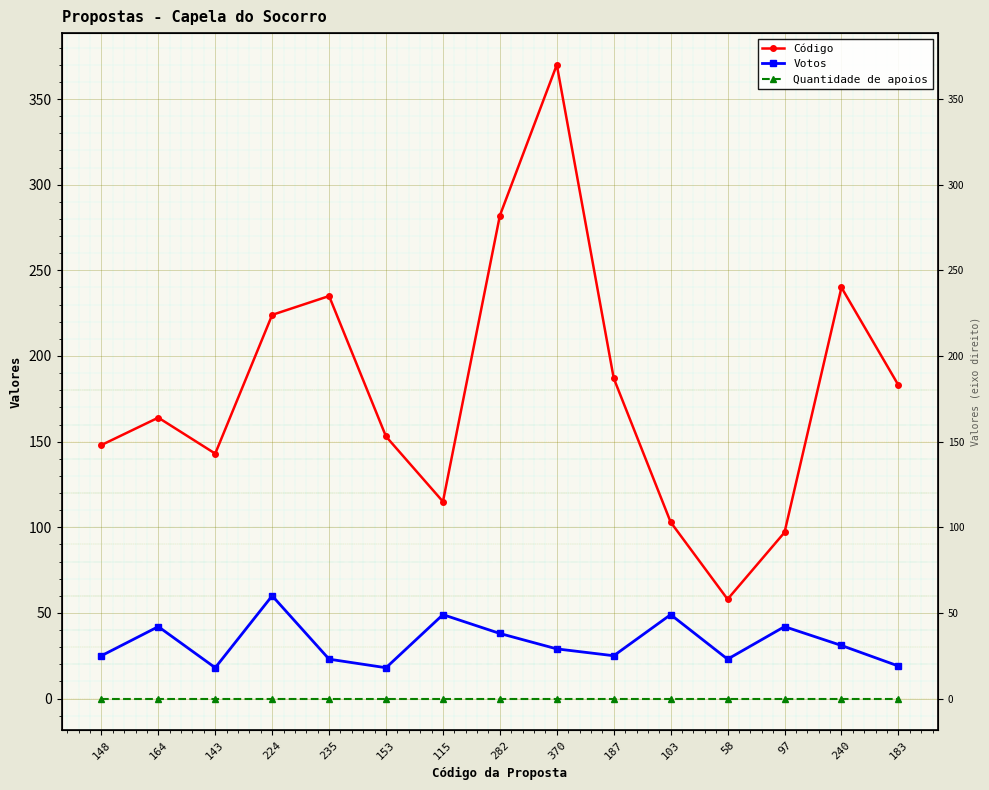

Reading right to left, what are all the values shown in this chart?

Código: 183=183	240=240	97=97	58=58	103=103	187=187	370=370	282=282	115=115	153=153	235=235	224=224	143=143	164=164	148=148
Votos: 183=19	240=31	97=42	58=23	103=49	187=25	370=29	282=38	115=49	153=18	235=23	224=60	143=18	164=42	148=25
Quantidade de apoios: 183=0	240=0	97=0	58=0	103=0	187=0	370=0	282=0	115=0	153=0	235=0	224=0	143=0	164=0	148=0